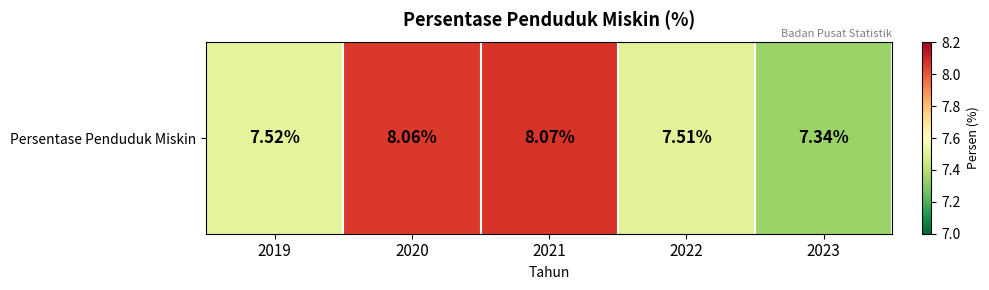

Reading left to right, what are all the values shown in this chart?

7.5	8.1	8.1	7.5	7.3